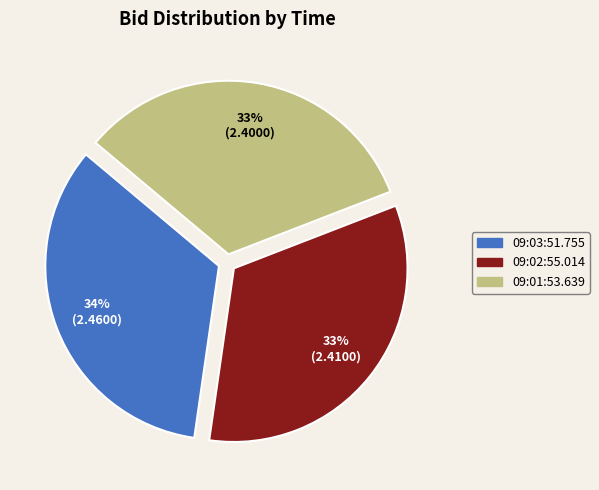

How many slices are in this pie chart?

3